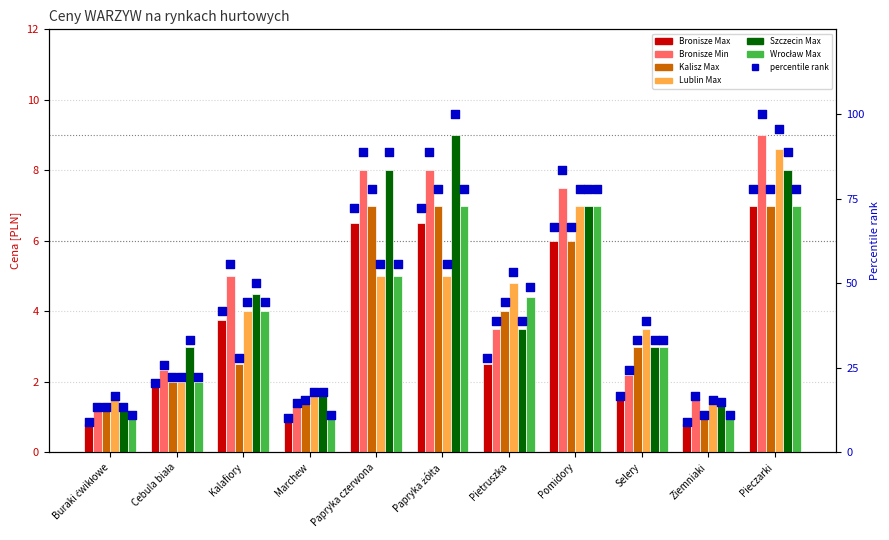

Which series reaches the minimum Y coordinate?

Bronisze Max